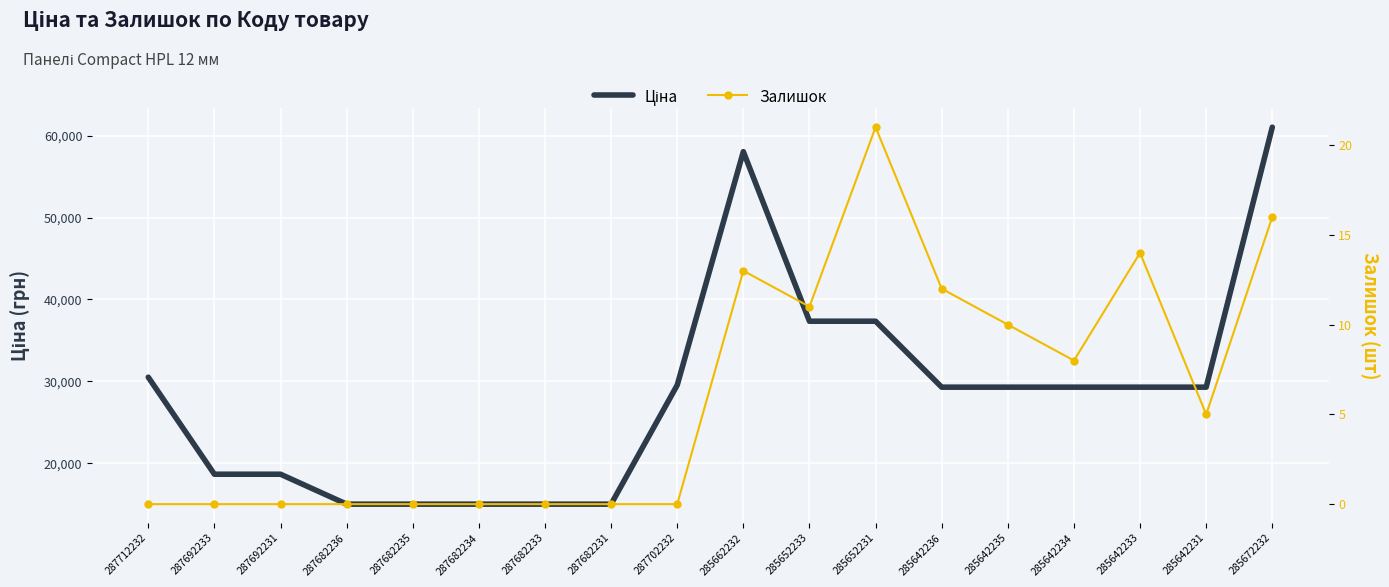

Count the number of categories in the chart.

18